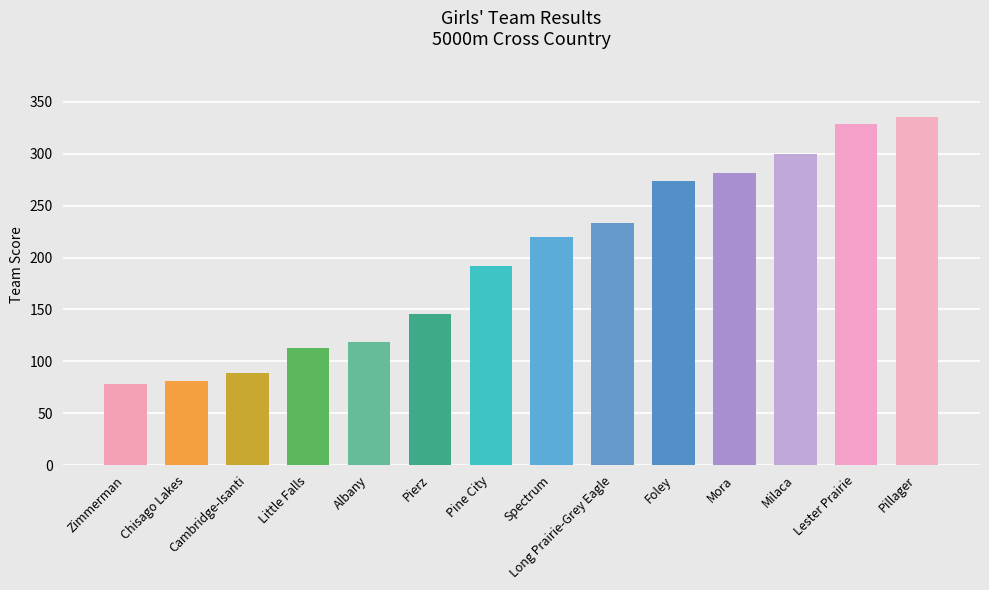

Which has a higher value, Lester Prairie or Long Prairie-Grey Eagle?

Lester Prairie